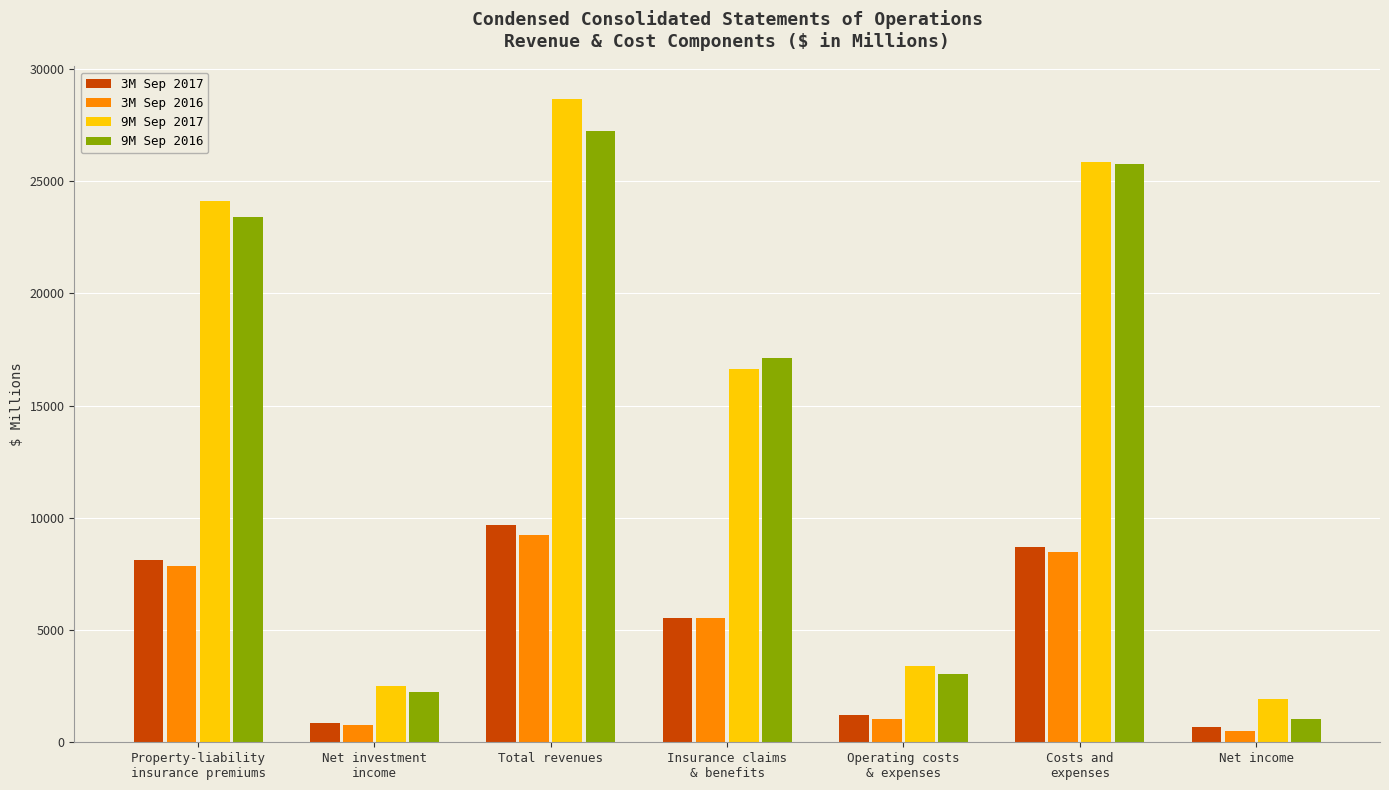

What are all the series names shown in the legend?

3M Sep 2017, 3M Sep 2016, 9M Sep 2017, 9M Sep 2016